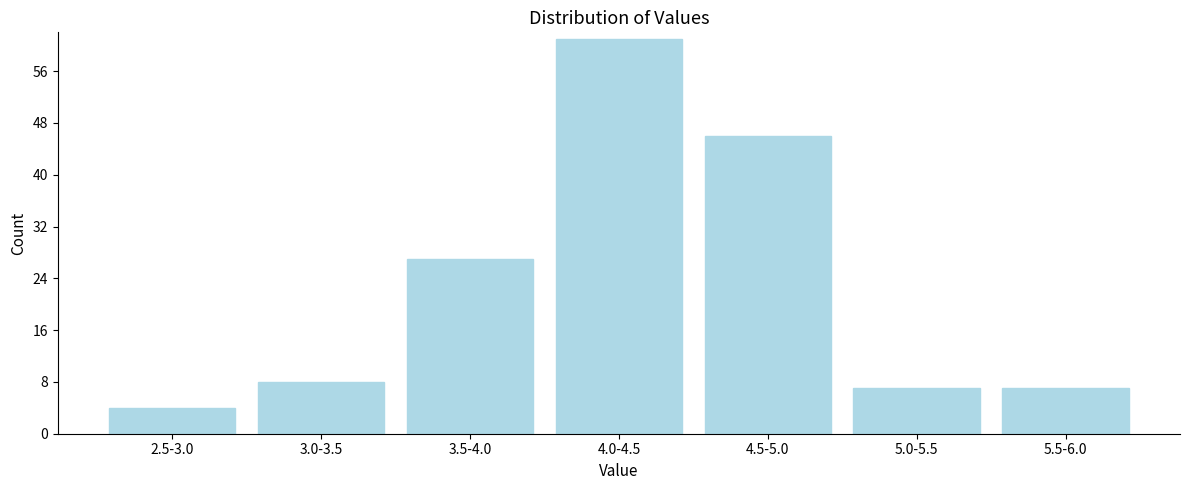

Reading left to right, transcribe all the data shown in this chart.

2.5-3.0=4	3.0-3.5=8	3.5-4.0=27	4.0-4.5=61	4.5-5.0=46	5.0-5.5=7	5.5-6.0=7